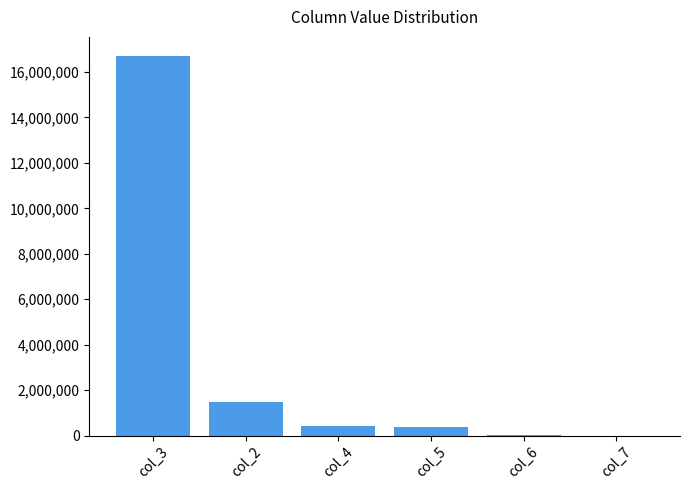

Is it true that the value at col_3 is 9317860?

False